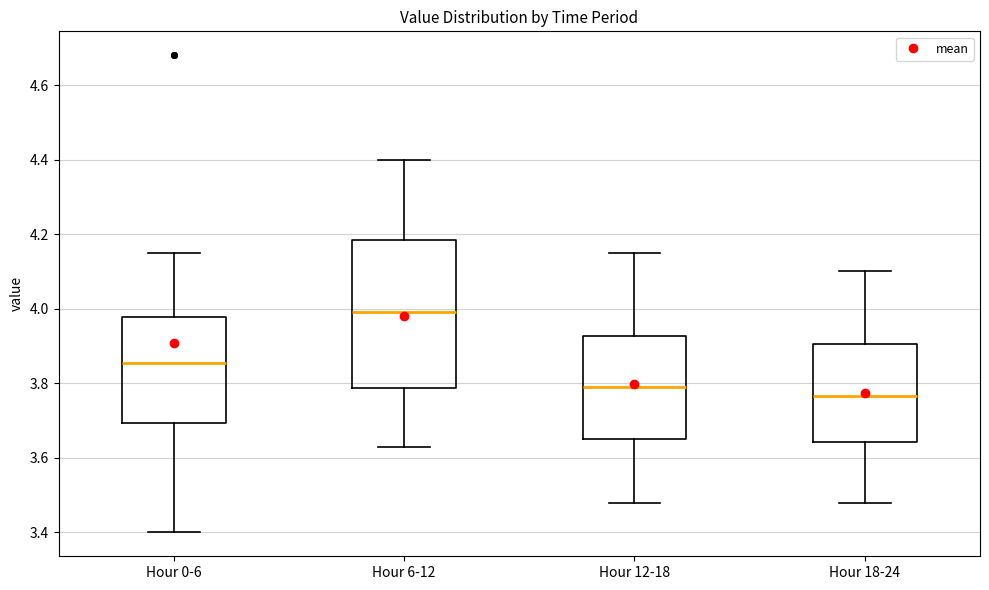

Where does the lower whisker of the box for Hour 6-12 end on the y-axis? The values are not printed on the chart, so give them approximately, as read against the axis.

3.64